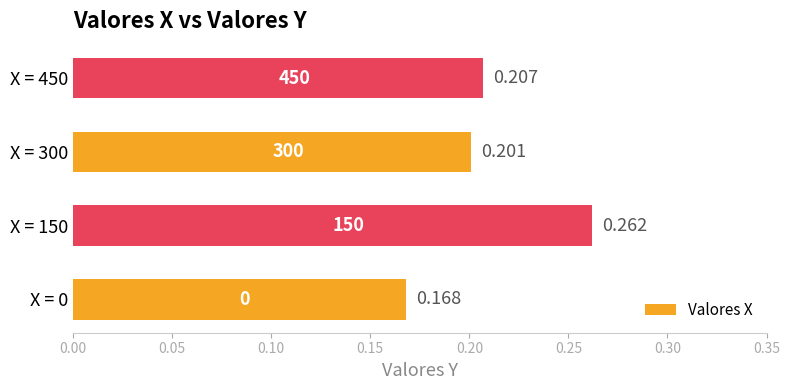

Rank the categories by value from highest to lowest.

X = 150, X = 450, X = 300, X = 0